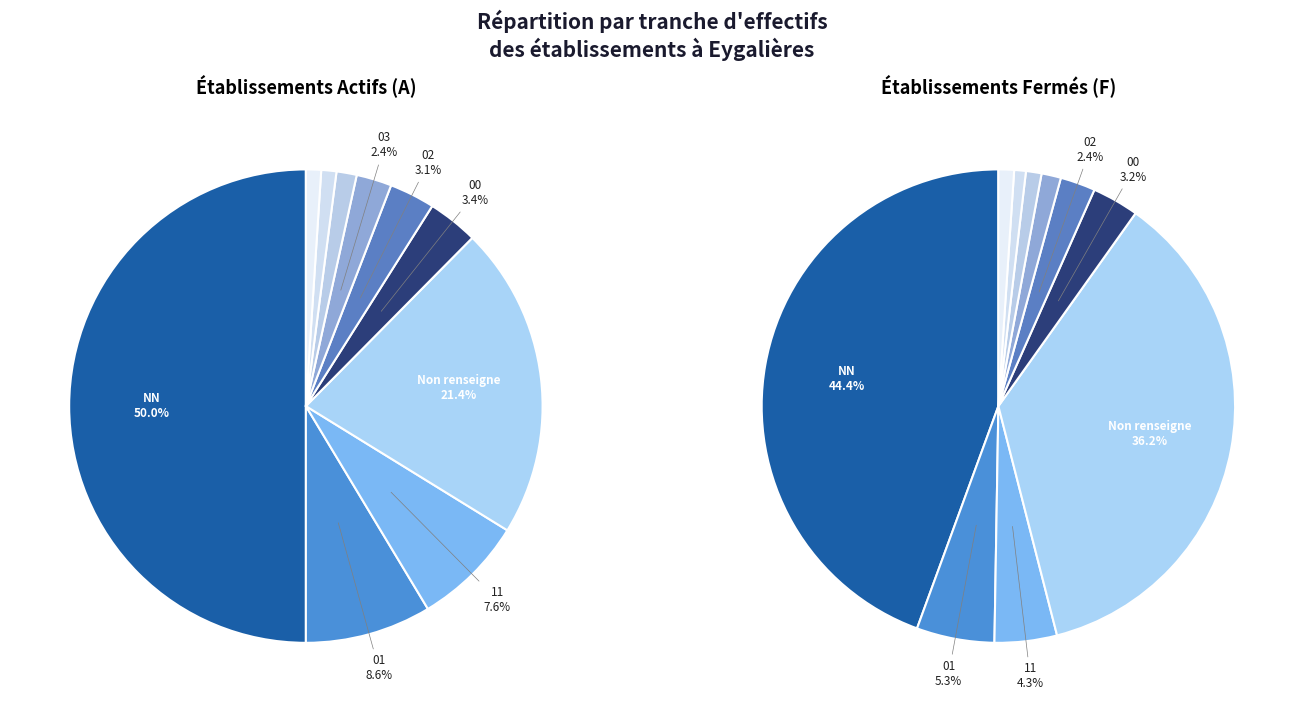

Is there any slice that represents more than half of the pie?

No